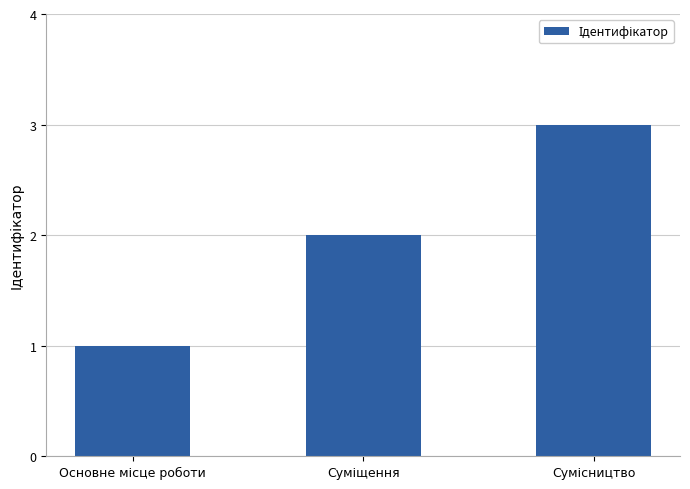

How many values are between 1 and 3?

3